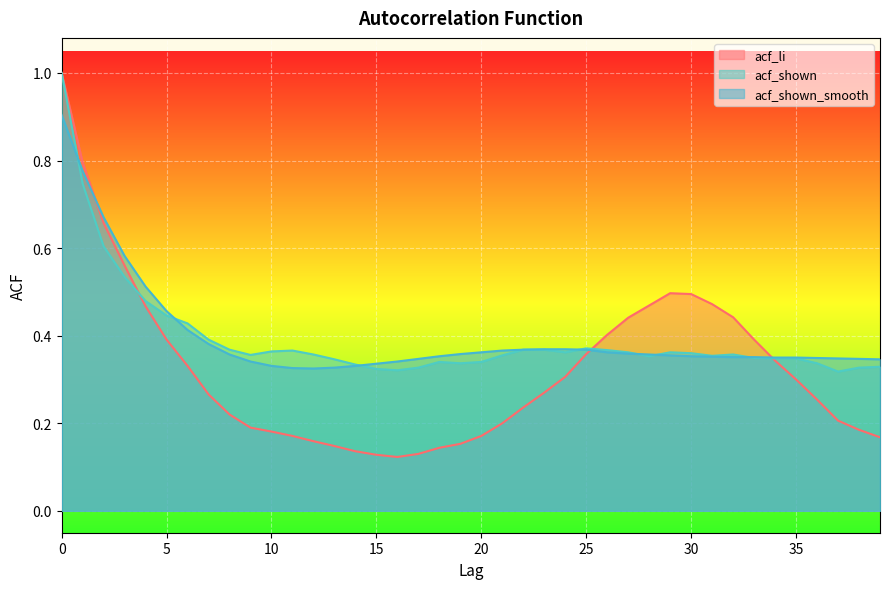

True or false: acf_shown has more than 0 points higher than both neighbors.

True